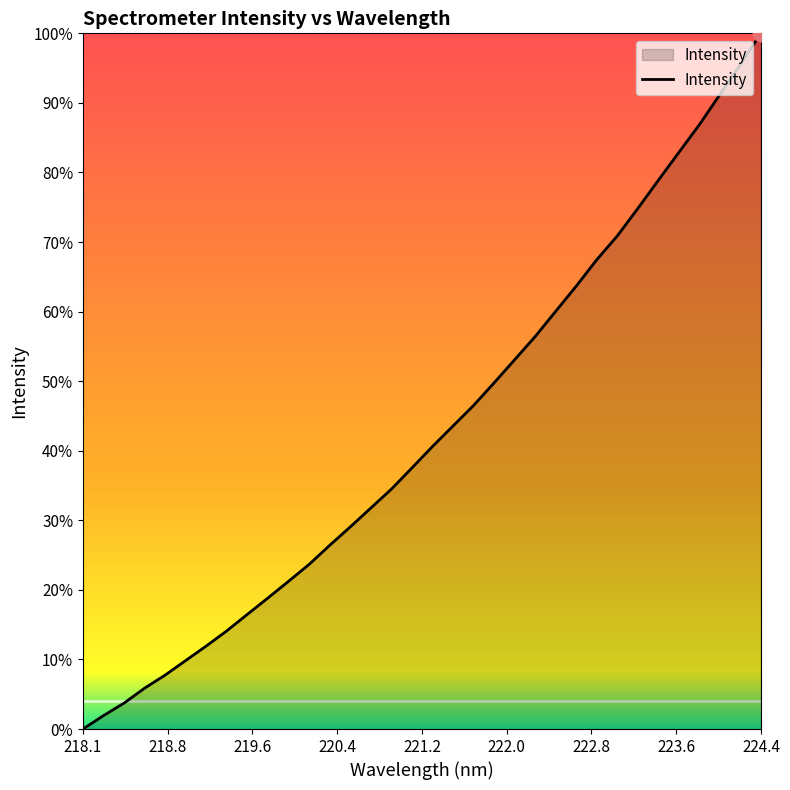

Does the chart display data point markers on the line(s)?

No